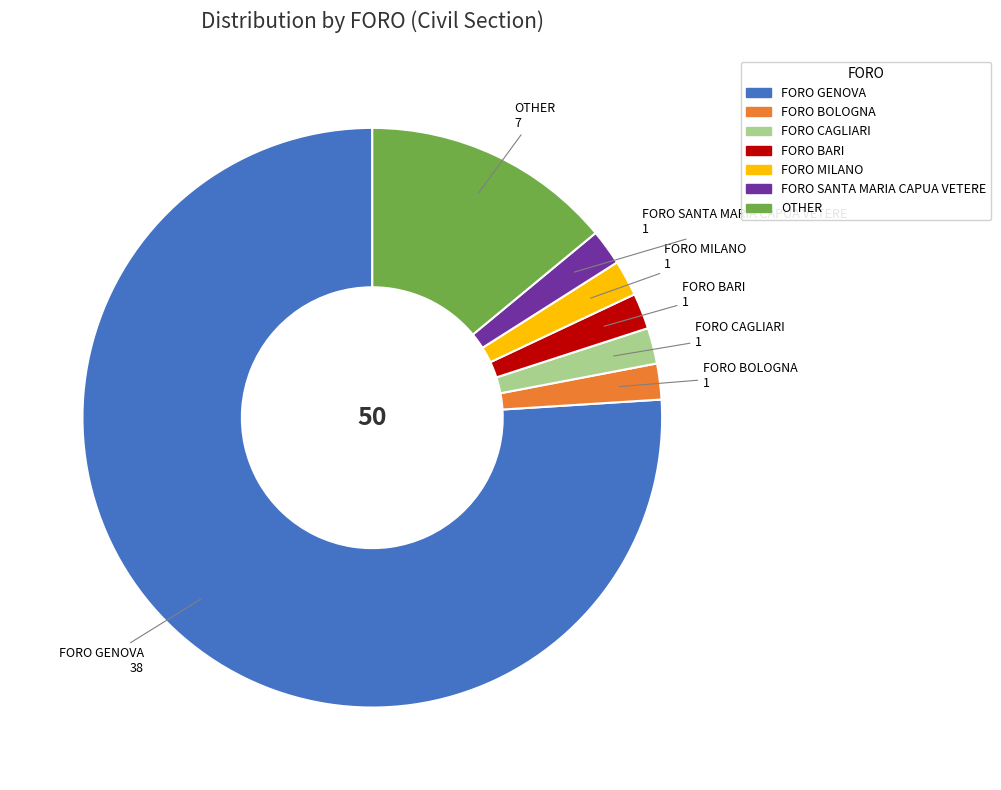

Combined, do FORO BARI and FORO MILANO account for over 50%?

No